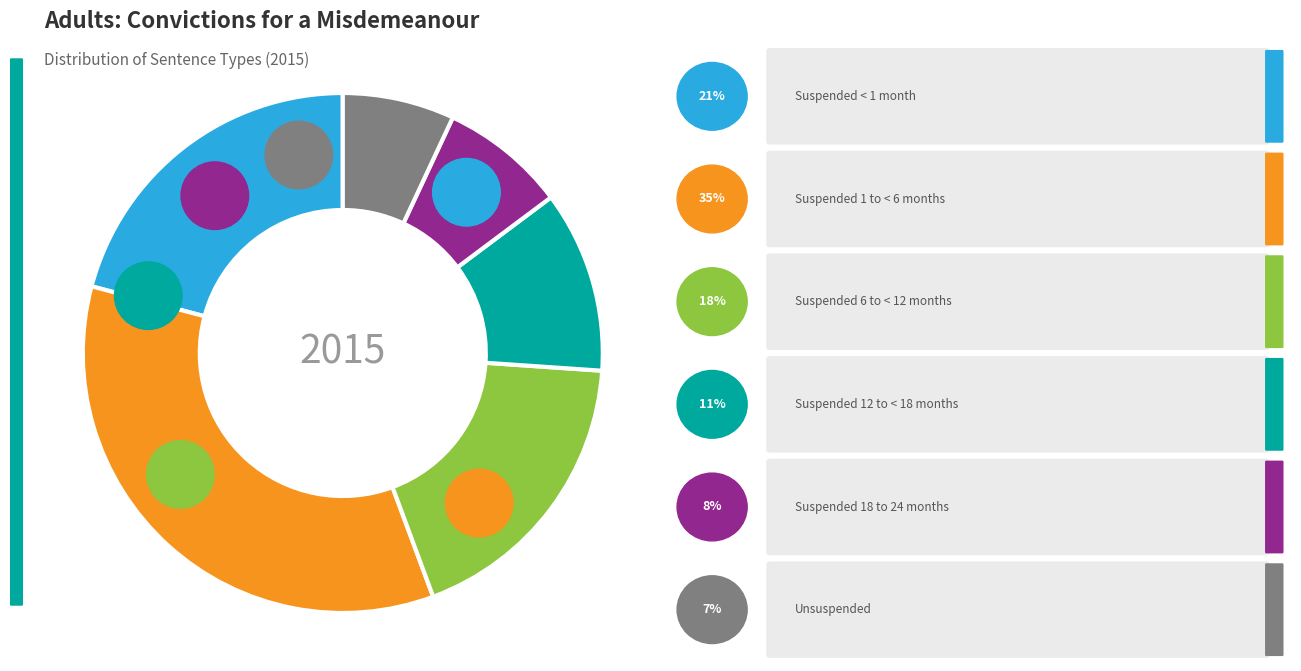

To the nearest percent, what portion does Suspended 12 to < 18 months represent?

11%